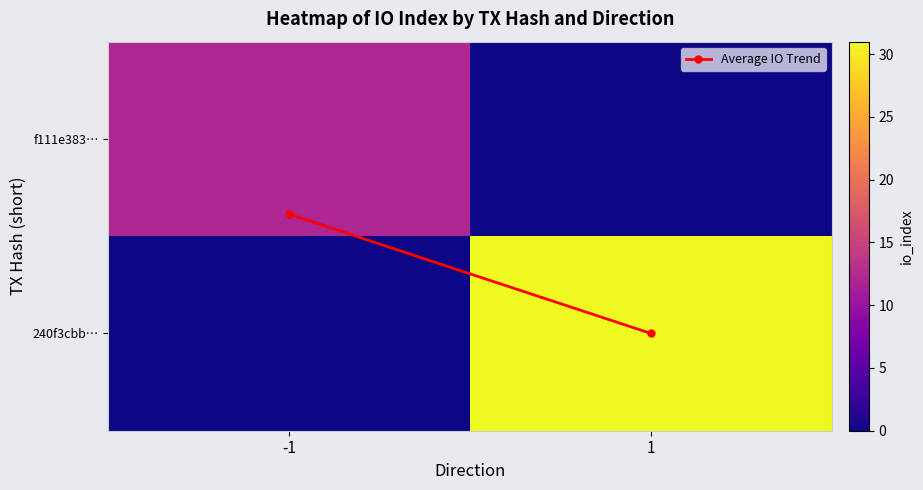

At which category is the sum across all series the highest?

1